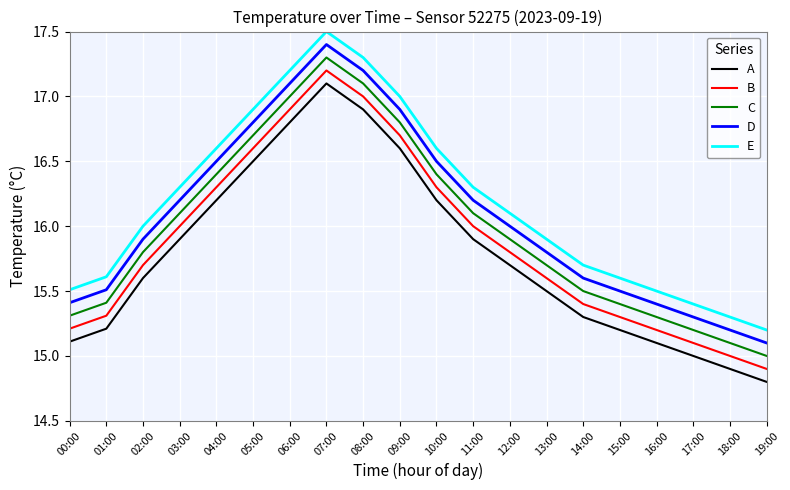

What is the maximum value for C?

17.3